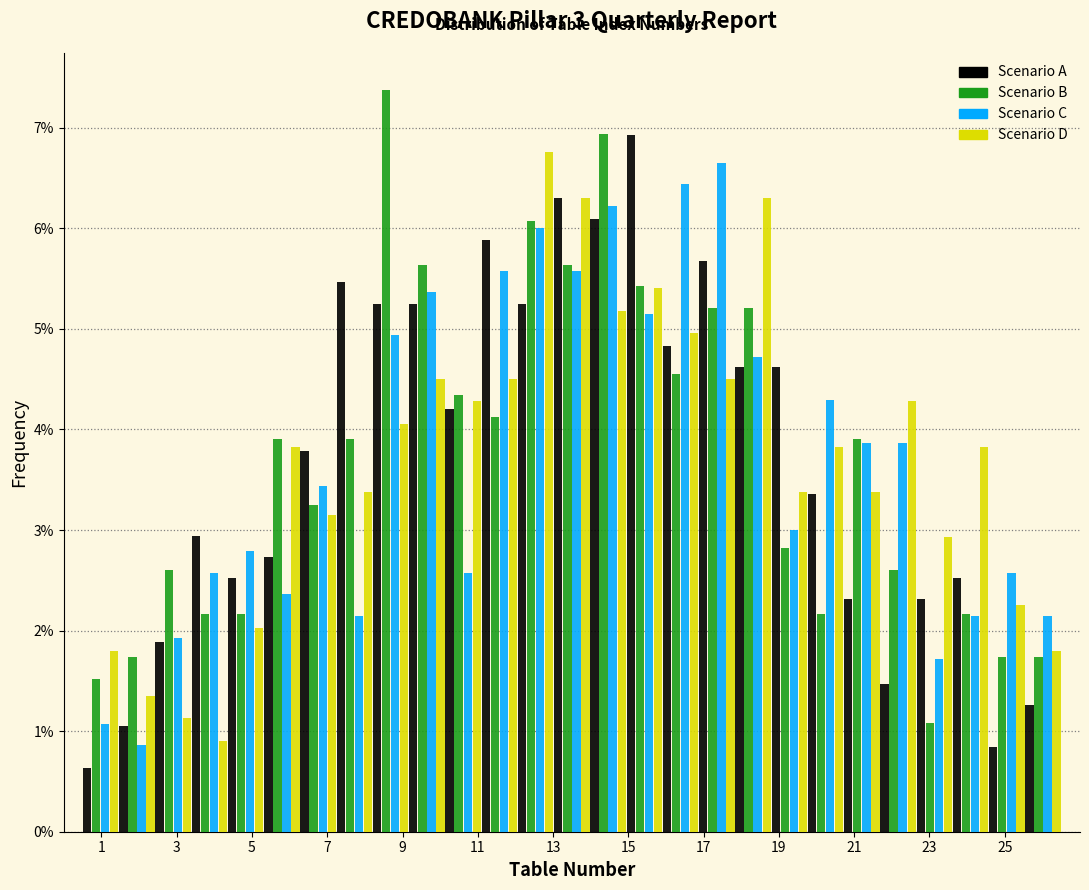

In the Scenario B series, which range on the x-axis has the tallest bar?

8.2 to 9.2